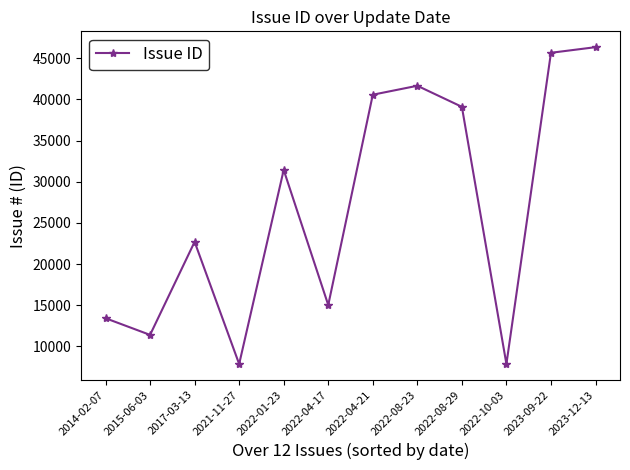

The value at 2023-09-22 is 45659. True or false?

True